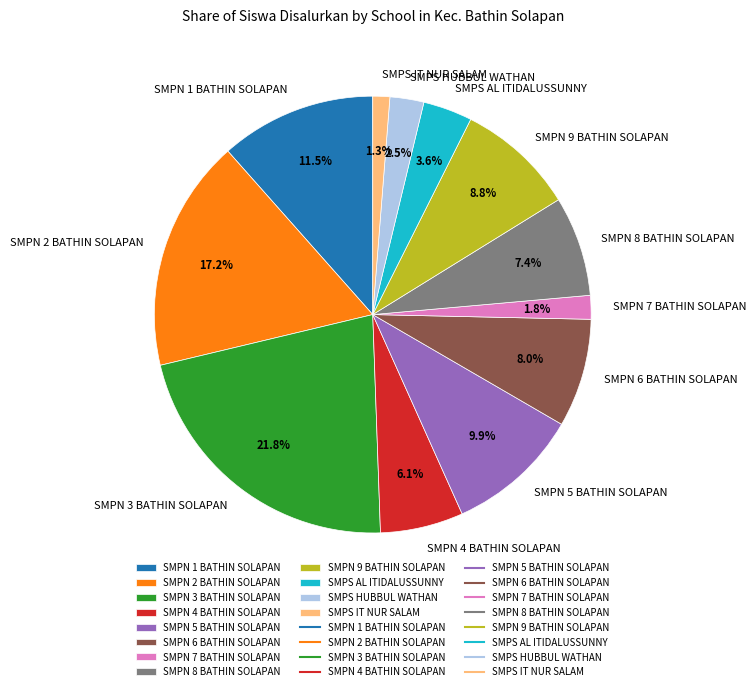

Which slice is the largest?

SMPN 3 BATHIN SOLAPAN